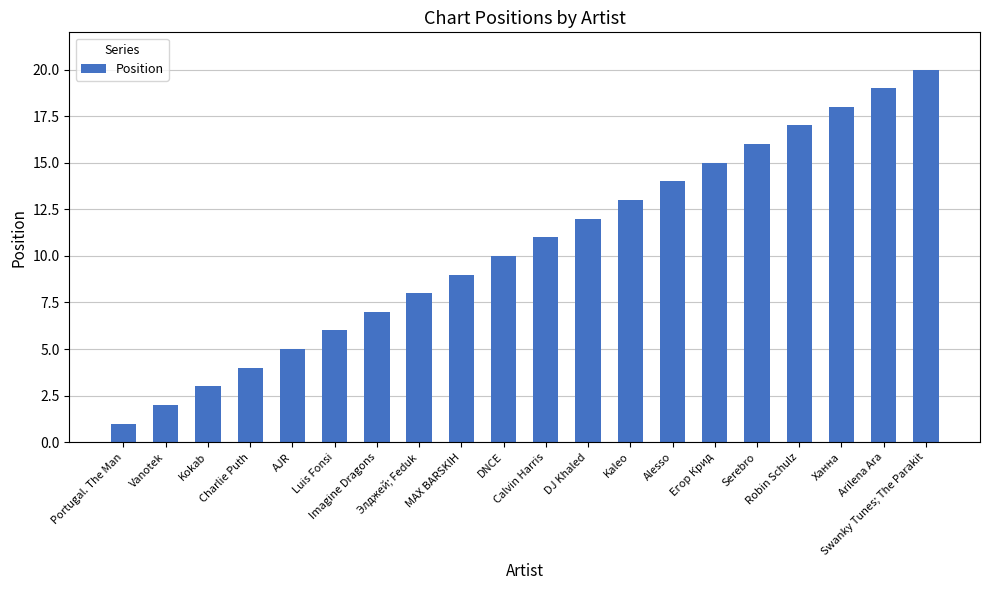

What is the greatest value displayed?

20